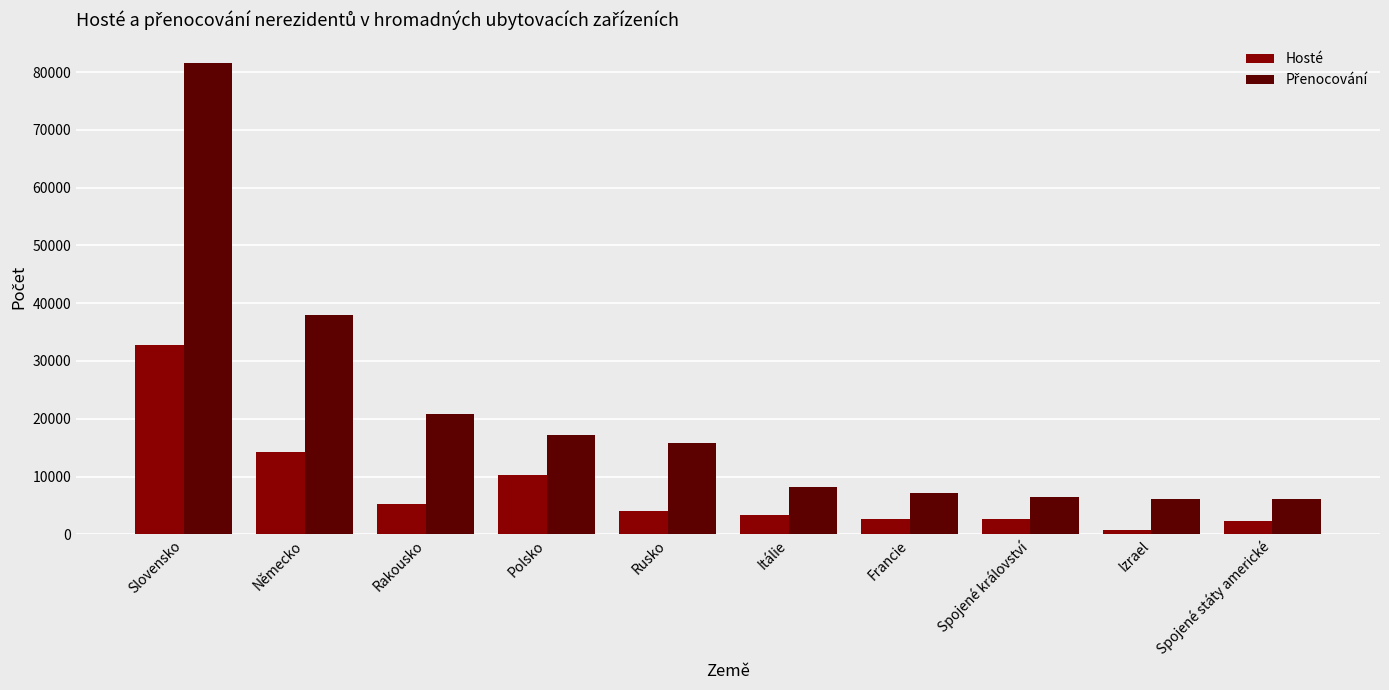

What is the difference between the Hosté values at Polsko and Spojené království?

7639